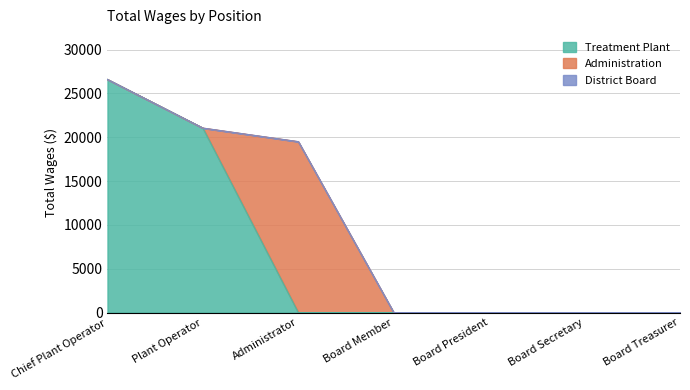

How many lines are shown in the chart?

3